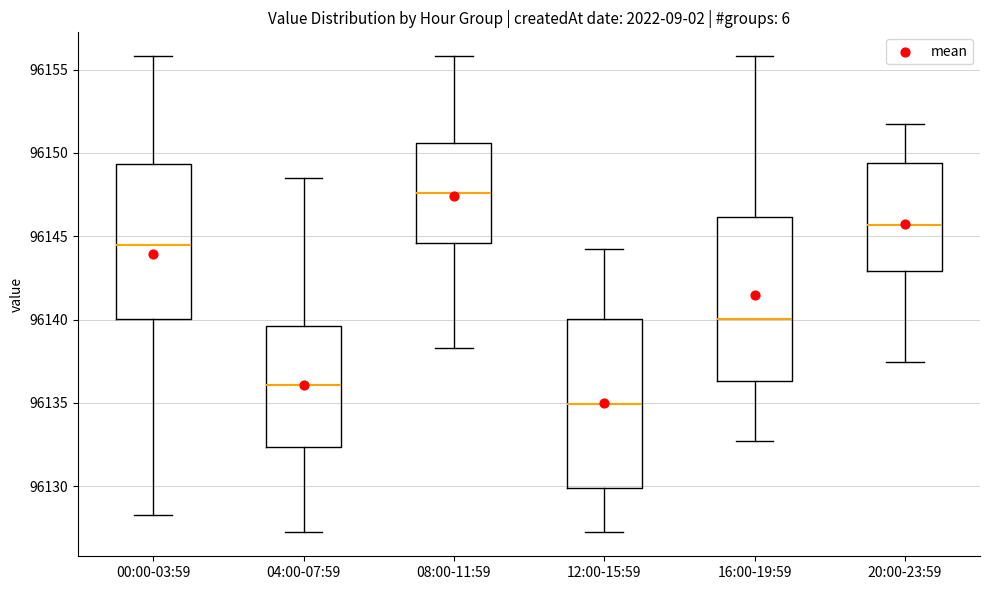

Reading left to right, transcribe this box plot: for each box, give where its median line is, the range the box spans, and where its two whiskers end, as read against the y-axis. The values are not printed on the chart, so give them approximately, as read against the axis.

00:00-03:59: median 96144.5, box 96140.0 to 96149.5, whiskers 96128.5 to 96156.0
04:00-07:59: median 96136.0, box 96132.5 to 96139.5, whiskers 96127.0 to 96148.5
08:00-11:59: median 96147.5, box 96144.5 to 96150.5, whiskers 96138.5 to 96156.0
12:00-15:59: median 96135.0, box 96130.0 to 96140.0, whiskers 96127.0 to 96144.0
16:00-19:59: median 96140.0, box 96136.5 to 96146.0, whiskers 96132.5 to 96156.0
20:00-23:59: median 96145.5, box 96143.0 to 96149.5, whiskers 96137.5 to 96152.0